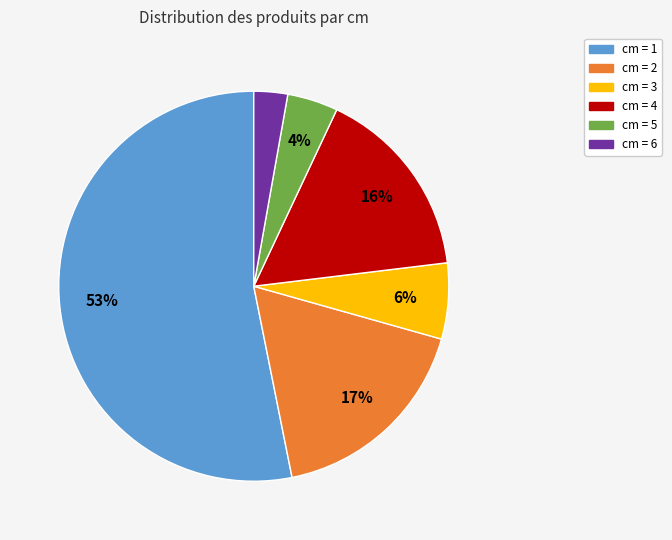

Which slice represents more than half of the pie?

cm = 1